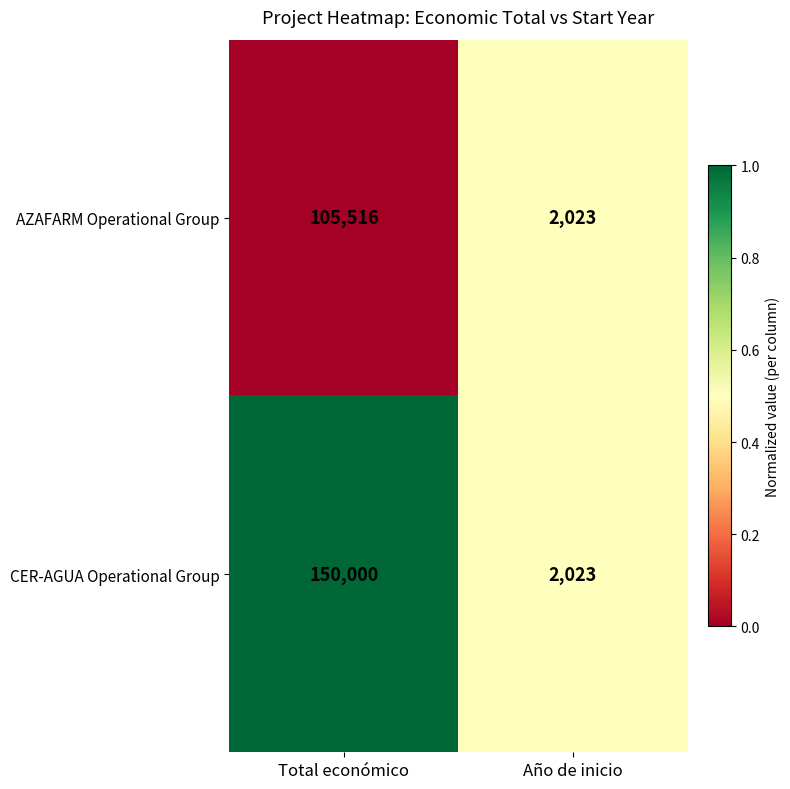

True or false: AZAFARM Operational Group has a value of 2023 at Año de inicio.

True